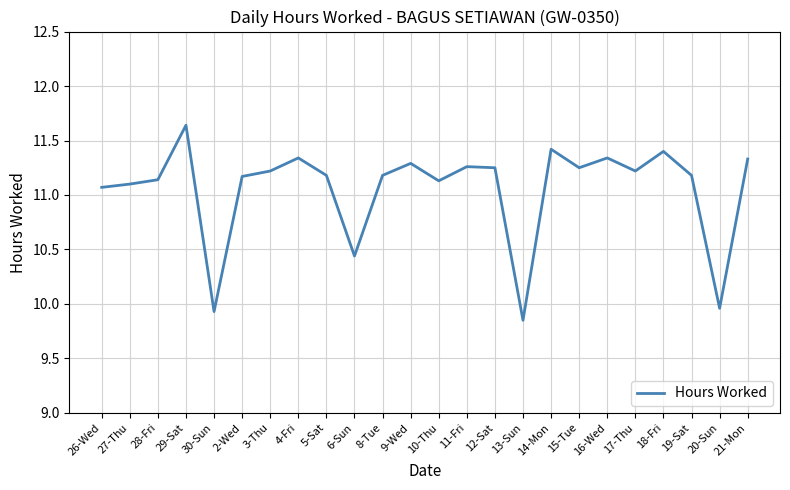

Between 13-Sun and 26-Wed, which is larger?

26-Wed